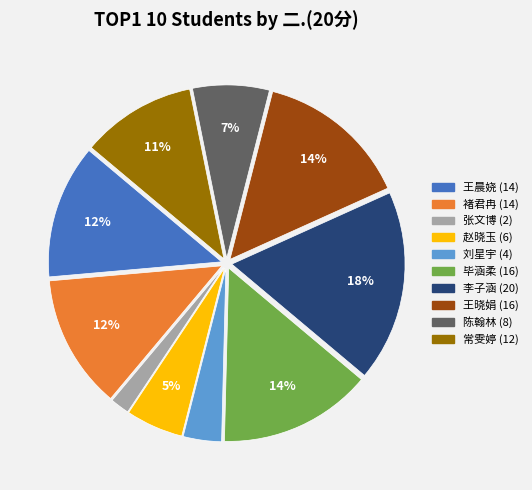

To the nearest percent, what is the average slice percentage?

10%